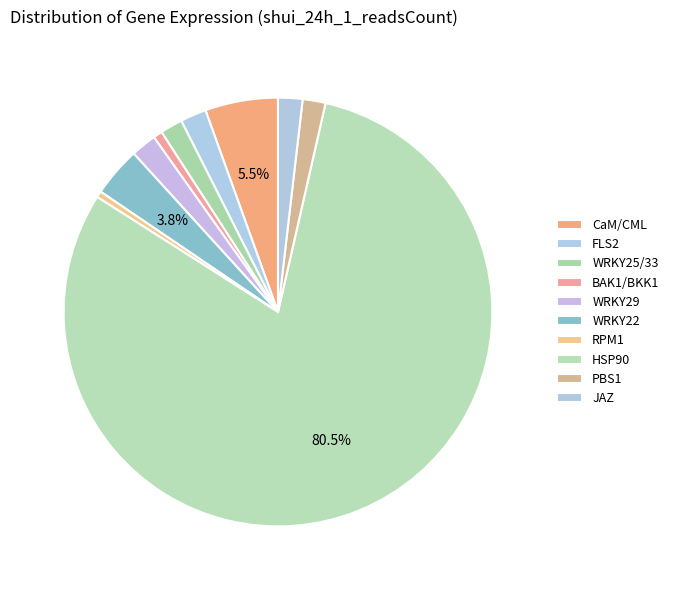

Is the sum of HSP90 and JAZ greater than half?

Yes